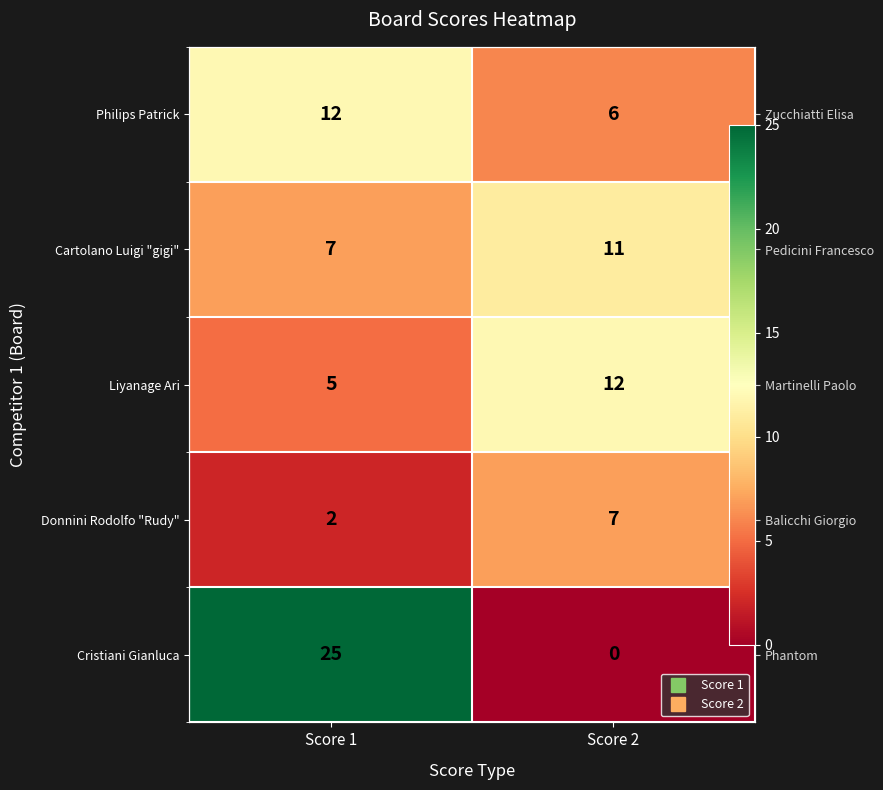

Which series has the largest range (max minus min)?

Cristiani Gianluca